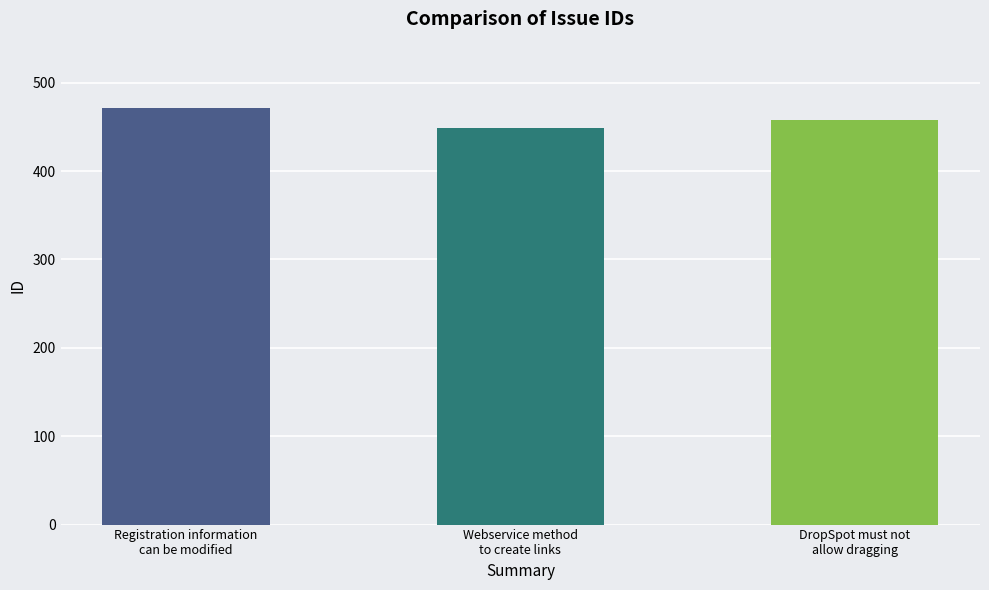

The value at DropSpot must not
allow dragging is 624. True or false?

False